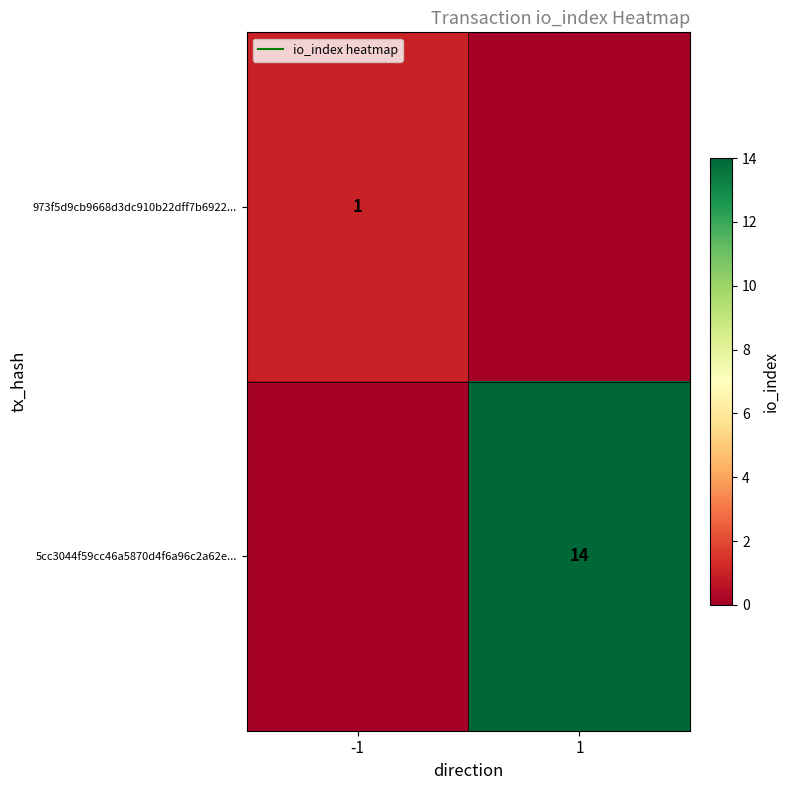

What is the approximate value of 5cc3044f59cc46a5870d4f6a96c2a62e... at 1, to the nearest 10?

10